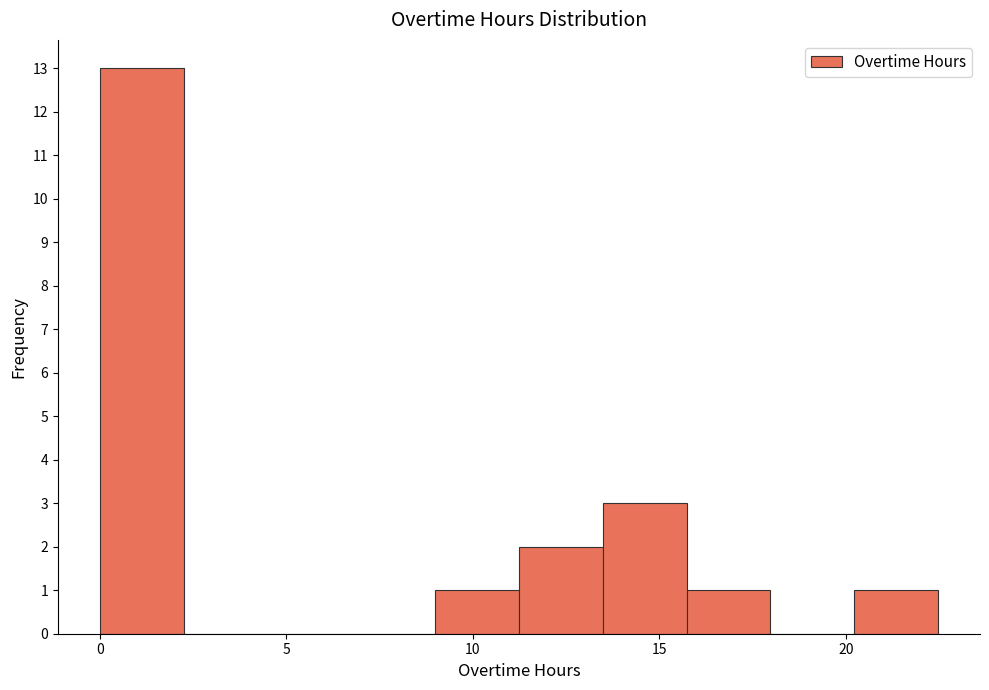

Which range on the x-axis has the tallest bar?

0.0 to 2.0